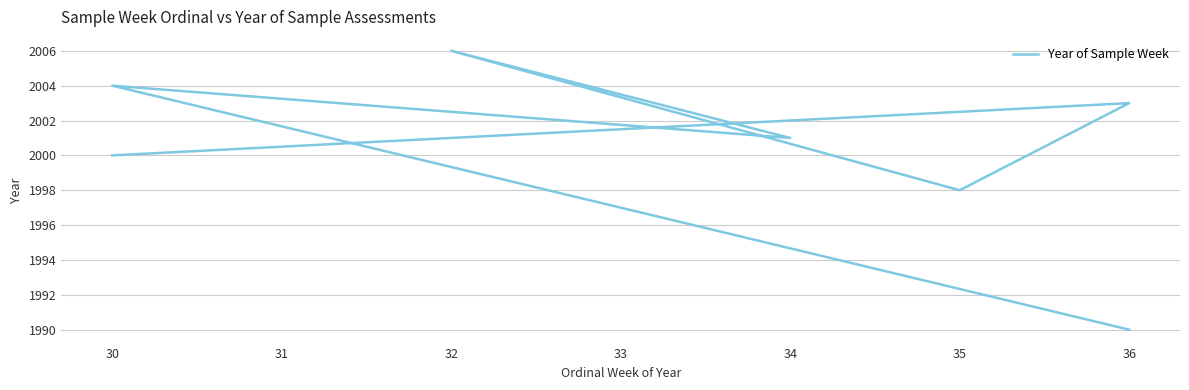

How many interior local valleys (lower than both neighbors) does the data have?

2